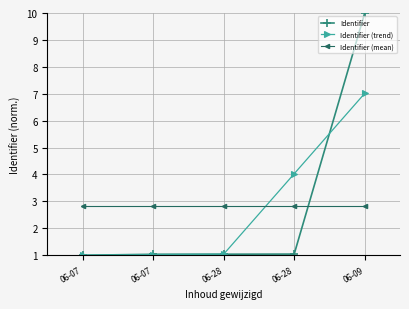

What is the average value of the Identifier (trend) series?

2.8